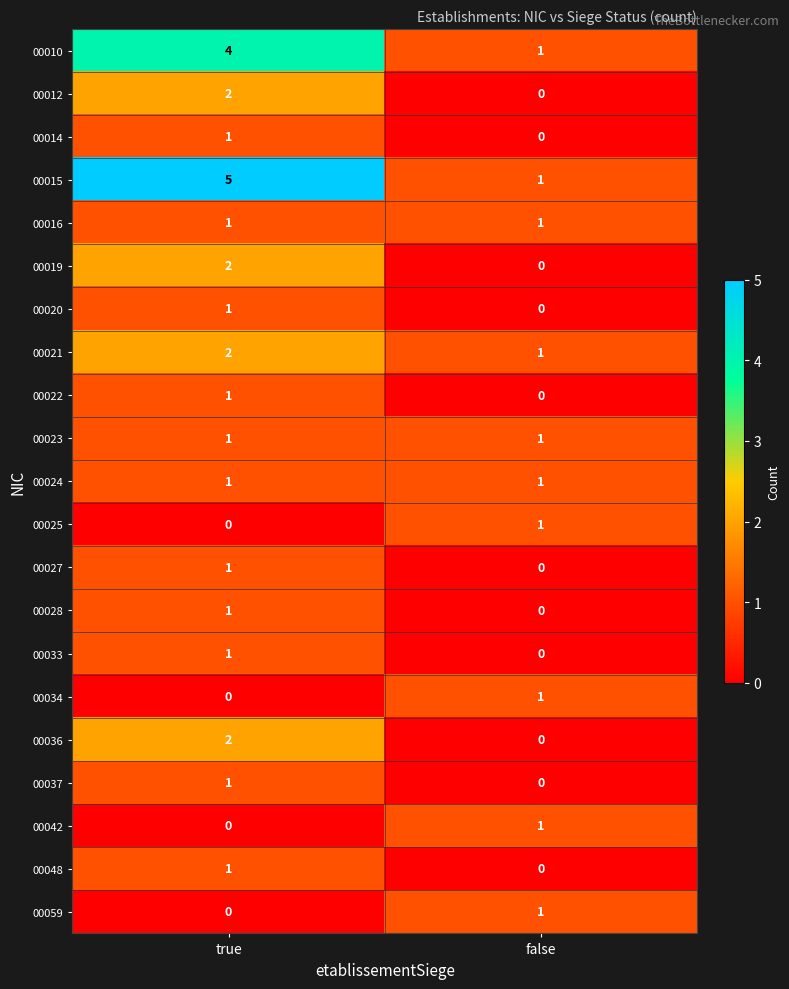

Which series has the largest total across all categories?

00015